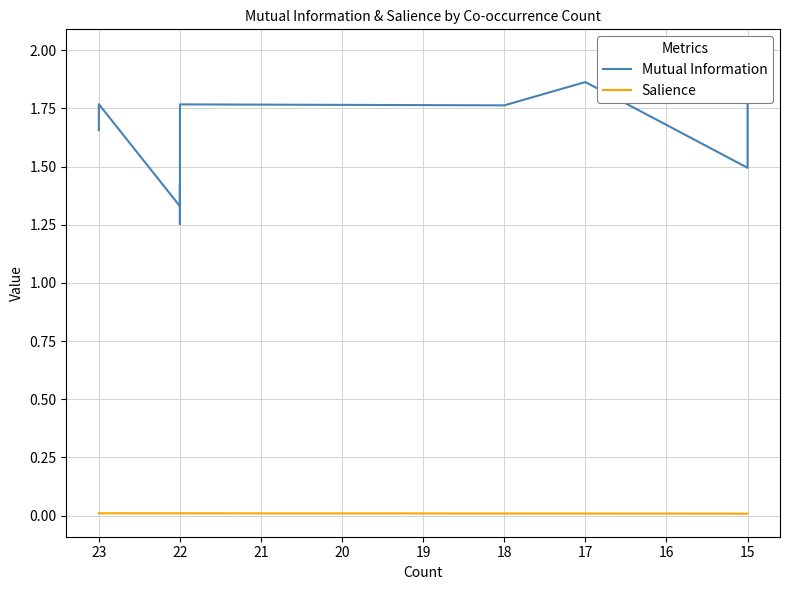

The Salience series shows 0.0 at 22. True or false?

True